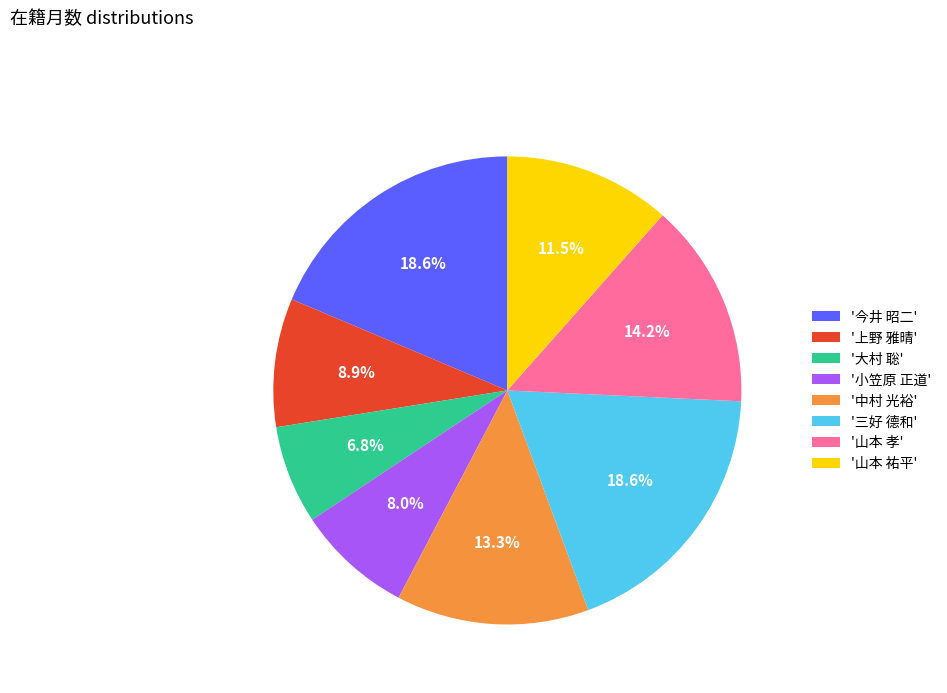

What portion of the pie excludes '今井 昭二'?

81.4%